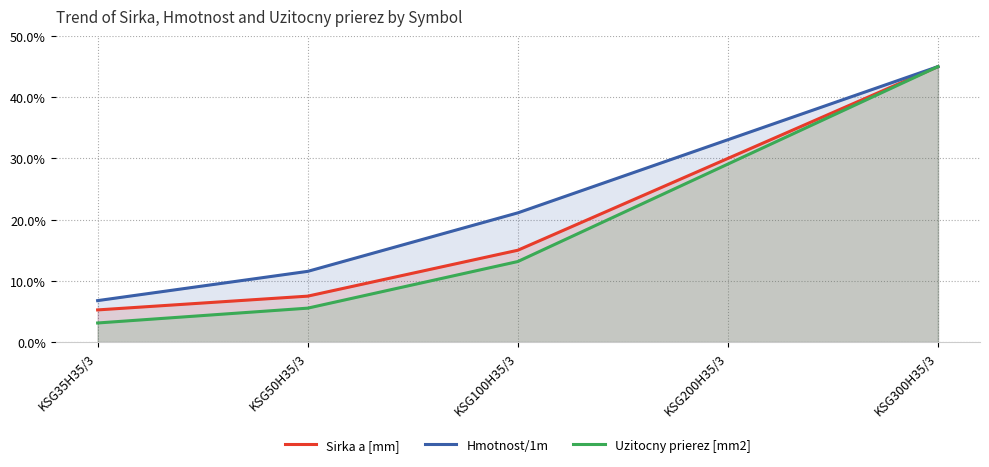

Rank the series by their average value, from highest to lowest.

Hmotnost/1m, Sirka a [mm], Uzitocny prierez [mm2]